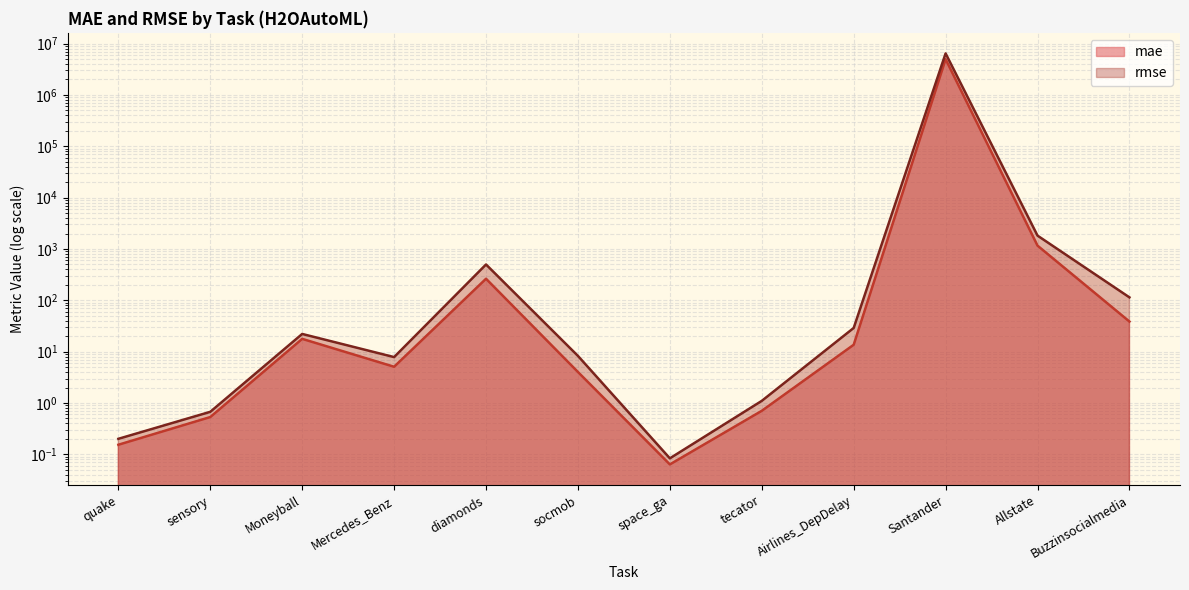

Which series has the largest range (max minus min)?

rmse